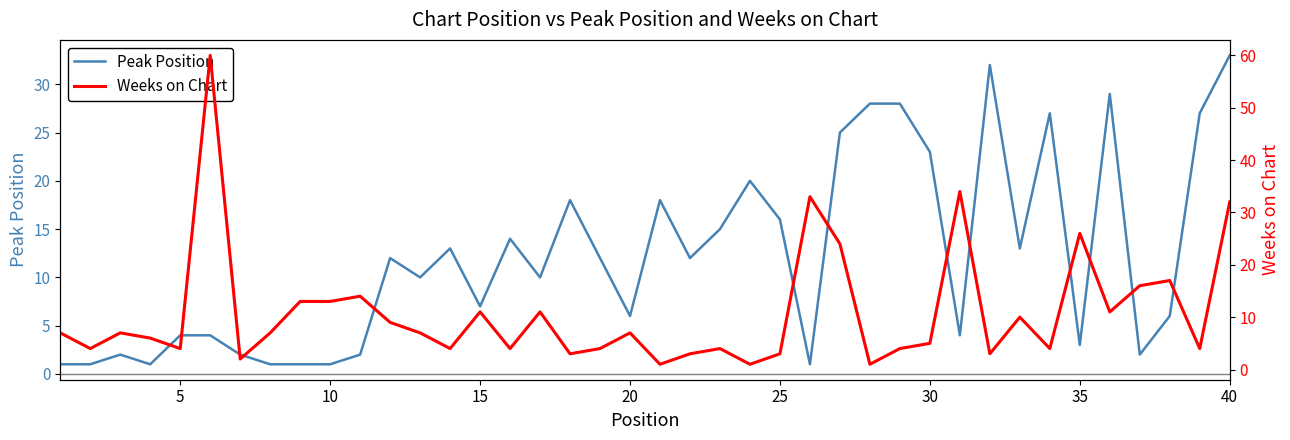

The value of Peak Position at 30 is 23. True or false?

True